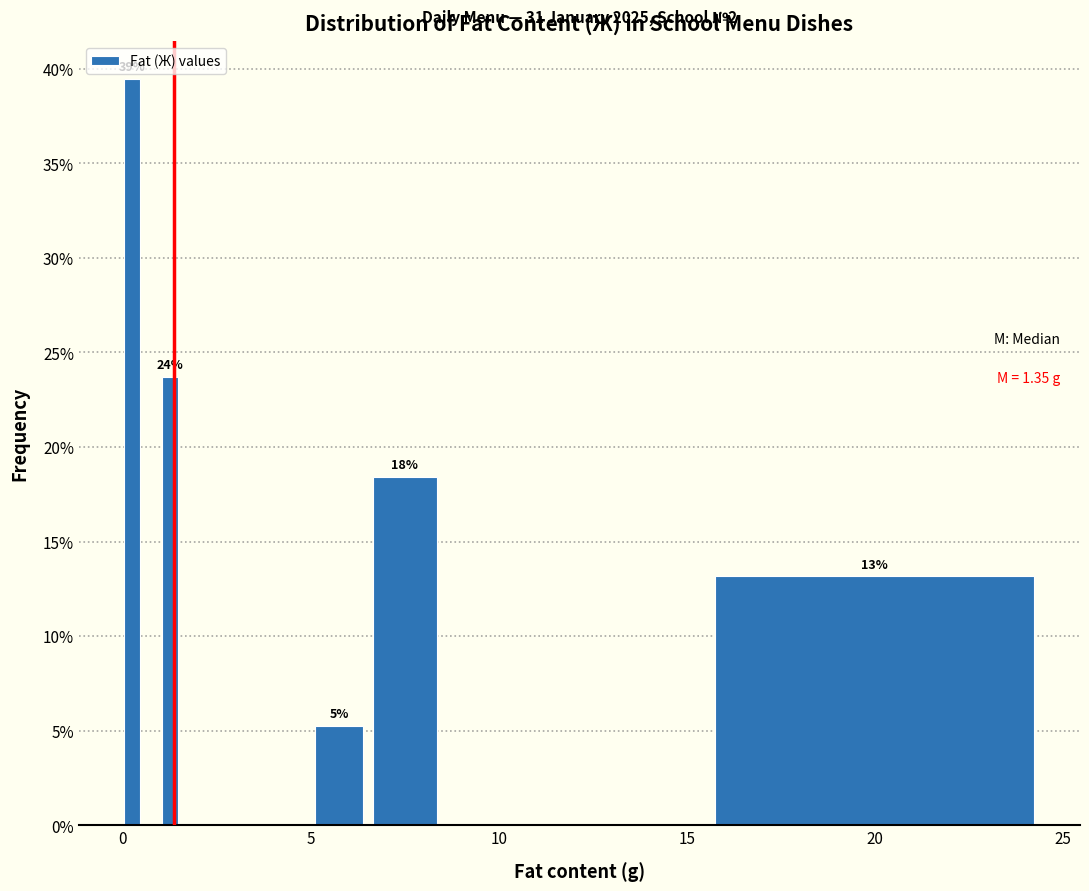

Around what value on the x-axis is the tallest bar? Give the approximate position of its centre, as read against the axis.

0.5